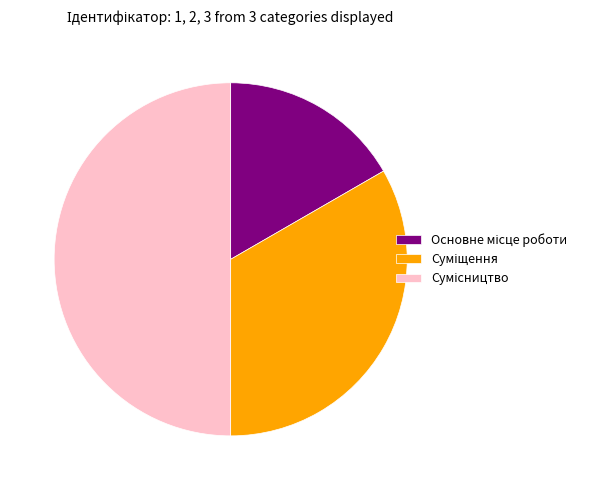

Does Основне місце роботи account for over 50% of the chart?

No